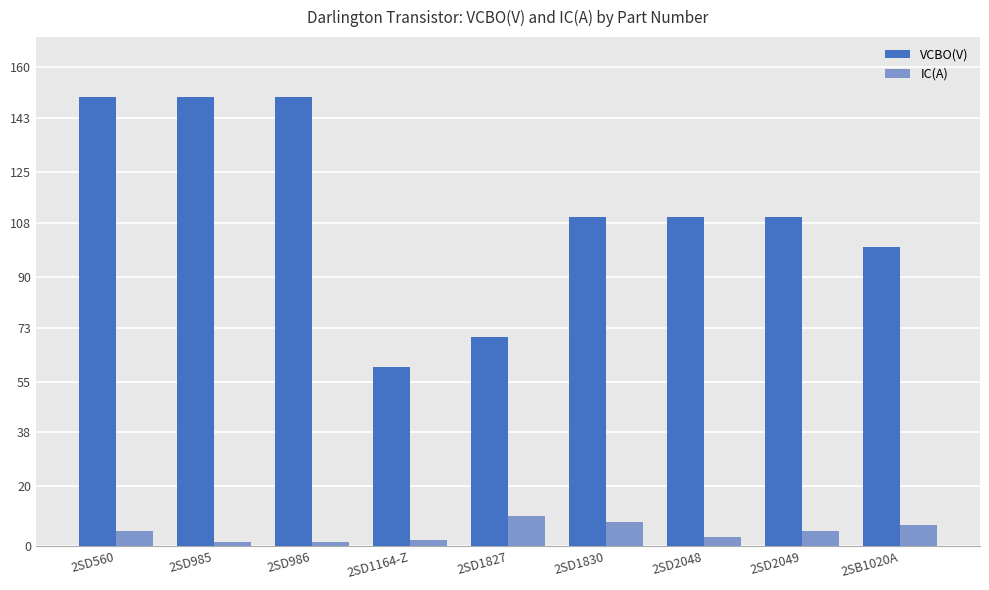

At how many categories does at least one series exceed 127?

3